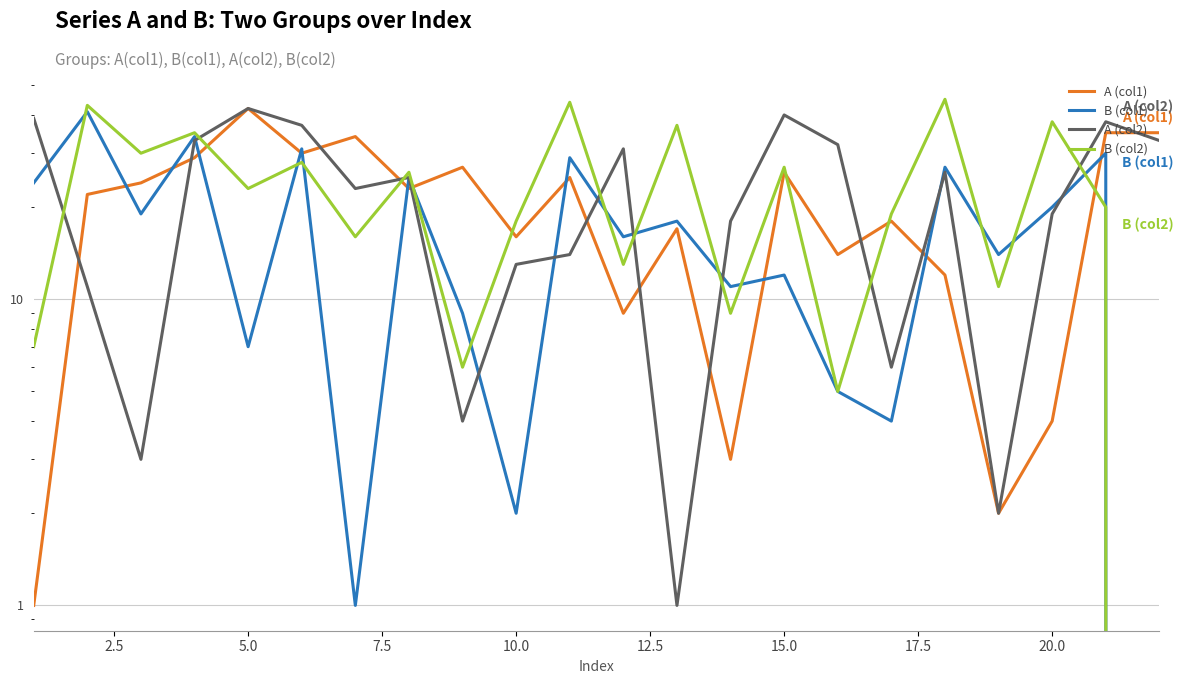

Reading left to right, list all the values displayed in this chart.

A (col1): 1	22	24	29	42	30	34	23	27	16	25	9	17	3	26	14	18	12	2	4	35	35
B (col1): 24	41	19	34	7	31	1	25	9	2	29	16	18	11	12	5	4	27	14	20	30	0
A (col2): 39	11	3	33	42	37	23	25	4	13	14	31	1	18	40	32	6	26	2	19	38	33
B (col2): 7	43	30	35	23	28	16	26	6	18	44	13	37	9	27	5	19	45	11	38	20	0